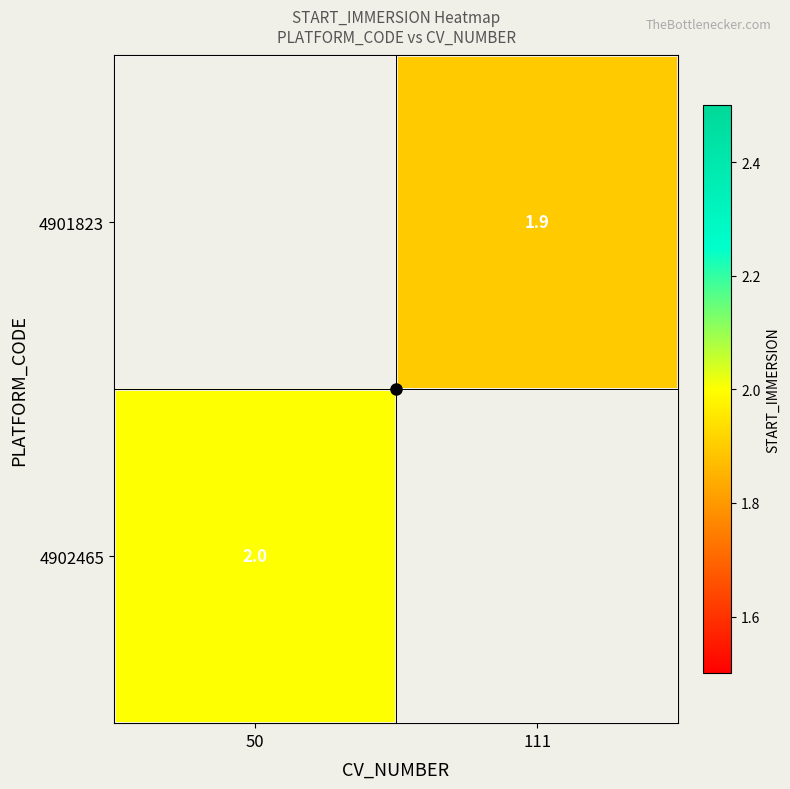

Rank the series by their maximum value, from lowest to highest.

4901823, 4902465